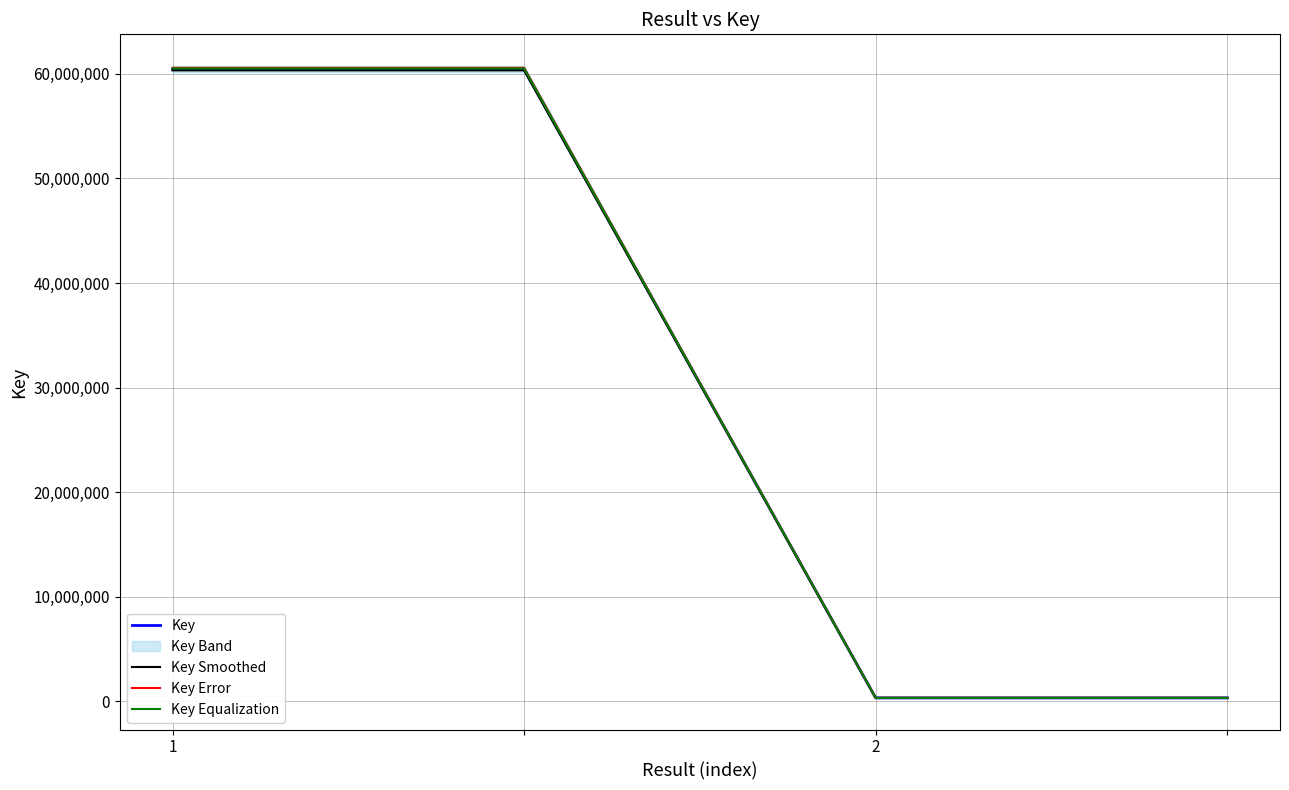

What is the sum of all Key Equalization values?

121713393.8